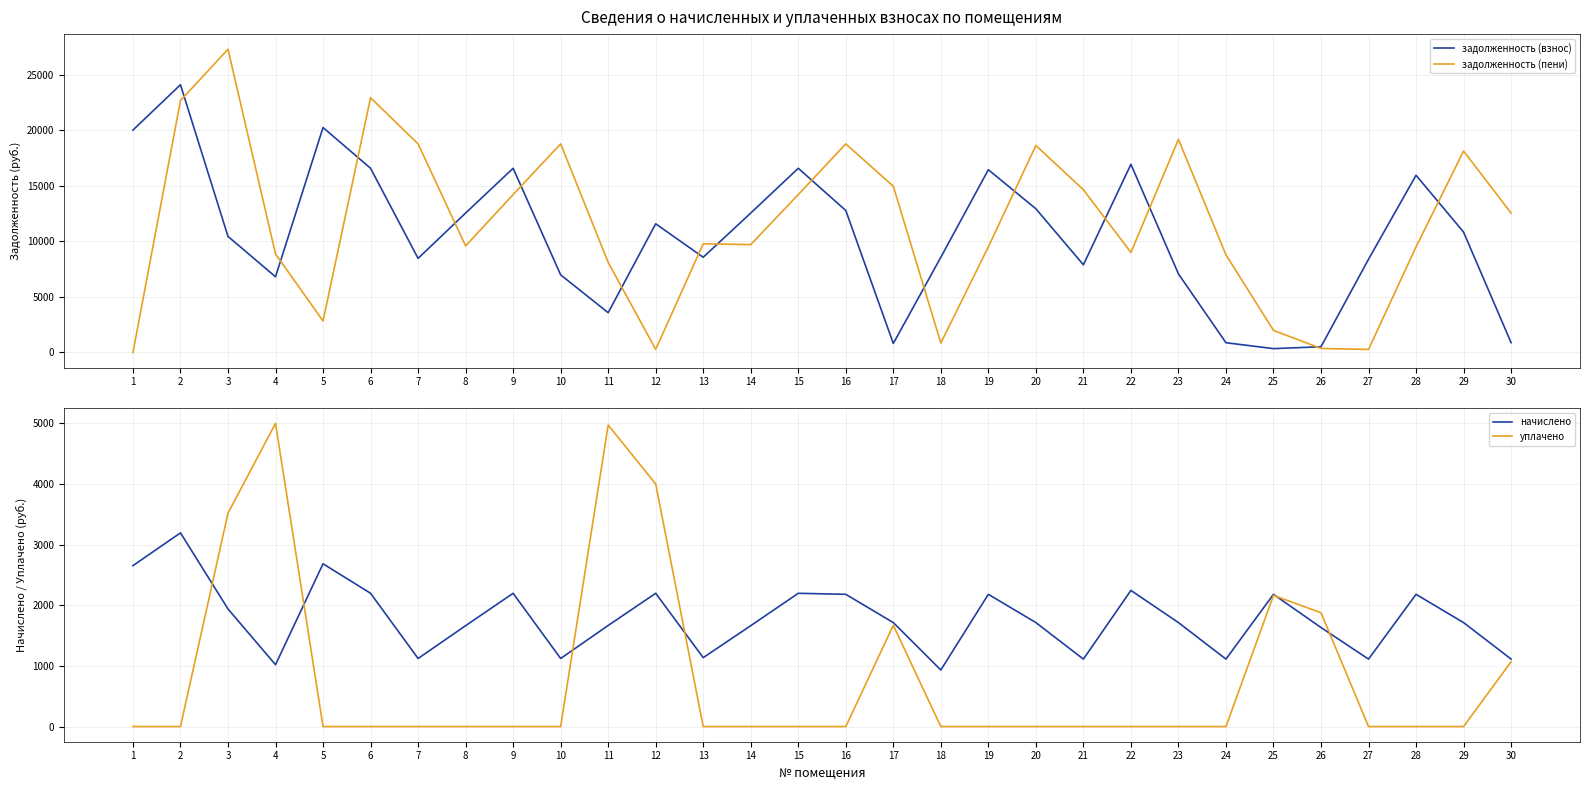

After their last crossing, which series has the higher values: задолженность (взнос) or начислено?

начислено